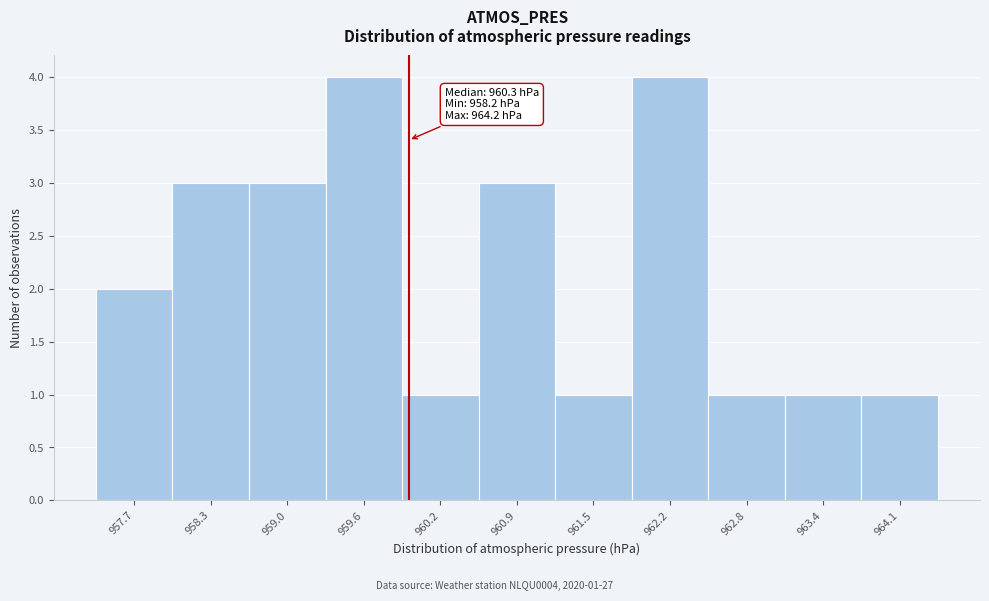

Reading right to left, extract all data points from this chart.

964.1=1	963.4=1	962.8=1	962.2=4	961.5=1	960.9=3	960.2=1	959.6=4	959.0=3	958.3=3	957.7=2